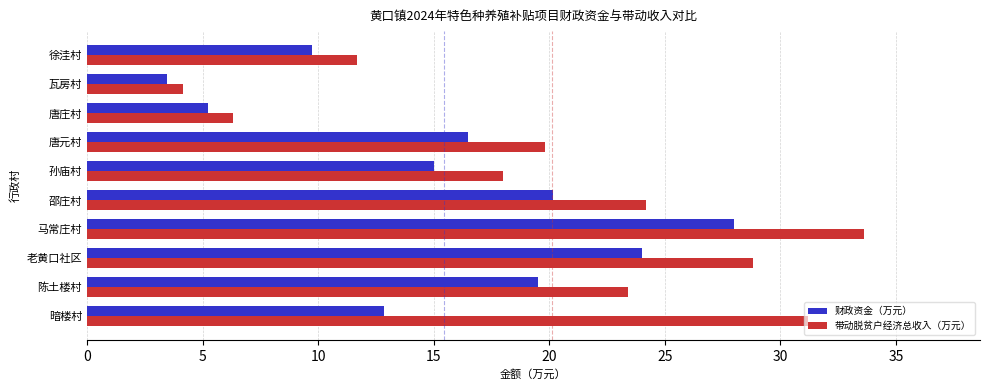

Which series has the largest range (max minus min)?

带动脱贫户经济总收入（万元）